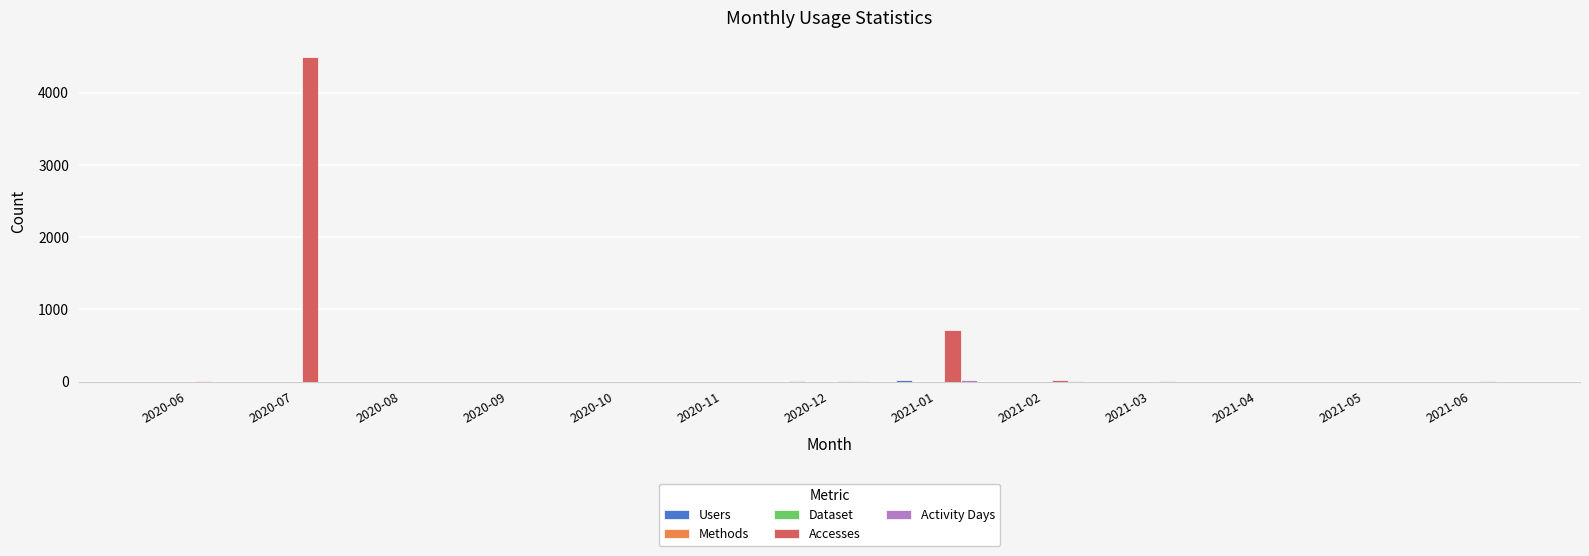

Which label corresponds to the largest value in the chart?

2020-07